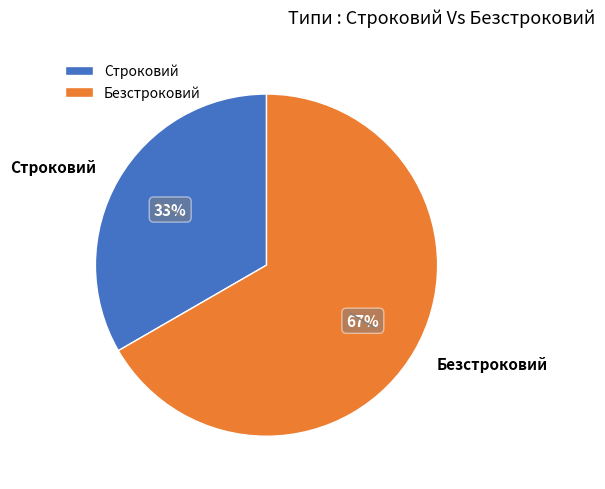

Is the sum of Строковий and Безстроковий greater than half?

Yes